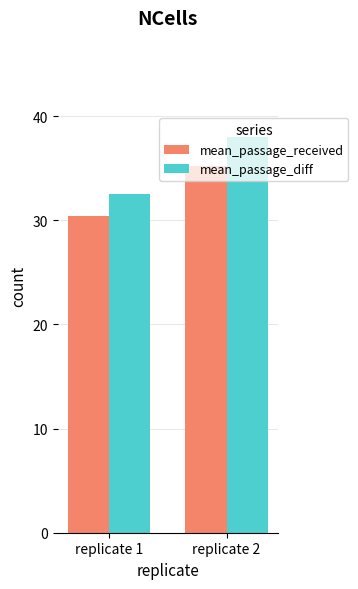

What is the approximate value of mean_passage_received at replicate 1?

30.4